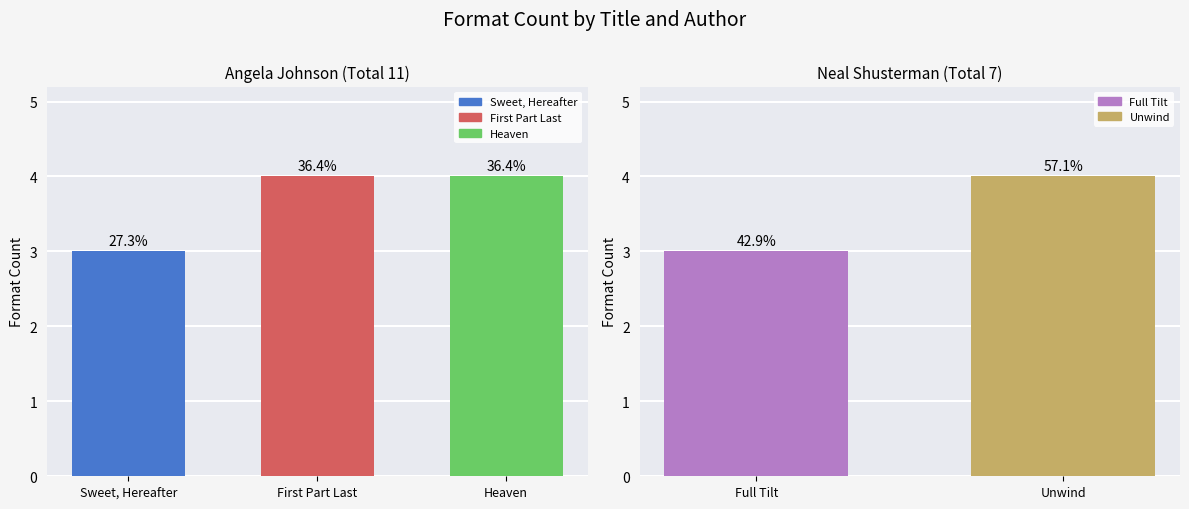

What is the label of the 2nd bar from the right?

First Part Last